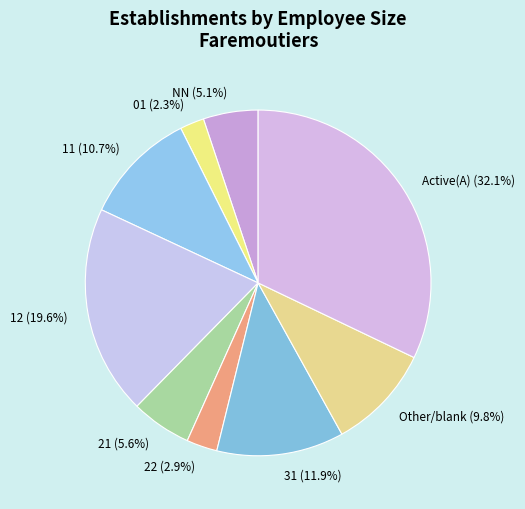

Rank the categories by value from highest to lowest.

Active(A), 12, 31, 11, Other/blank, 21, NN, 22, 01